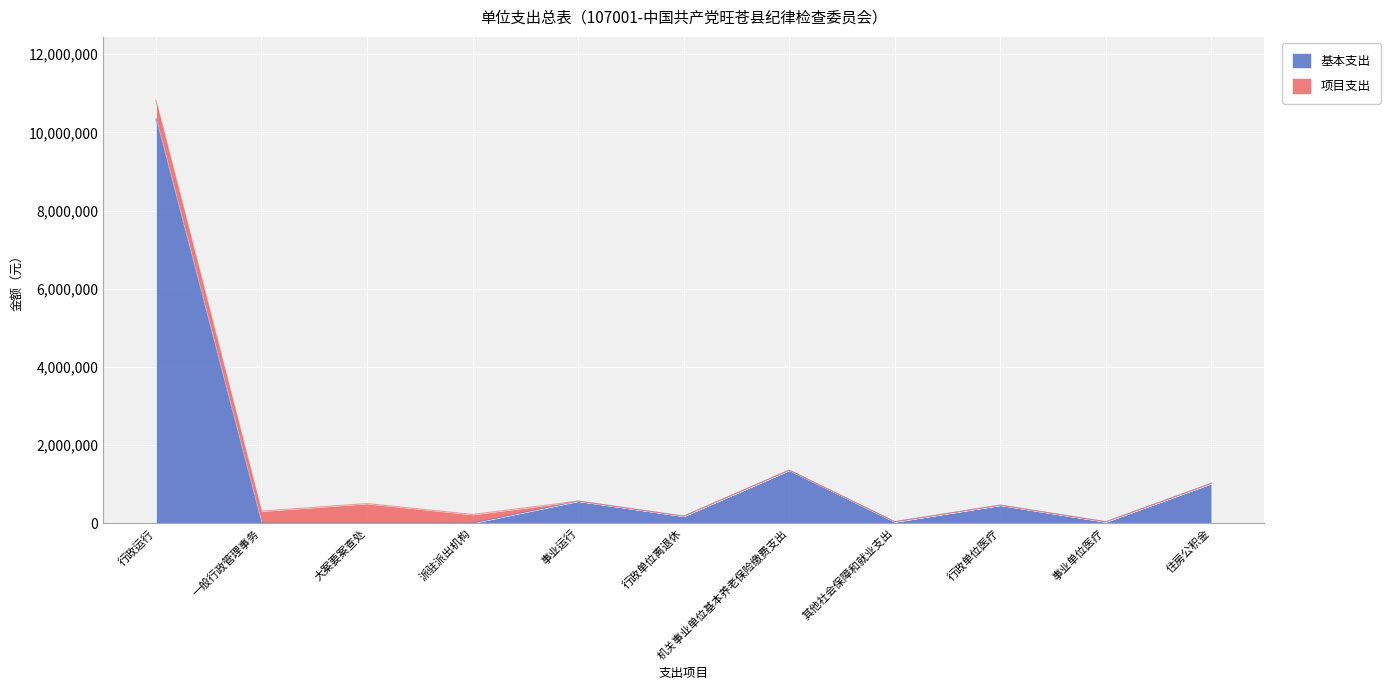

What is the difference between the maximum and minimum values?

10349467